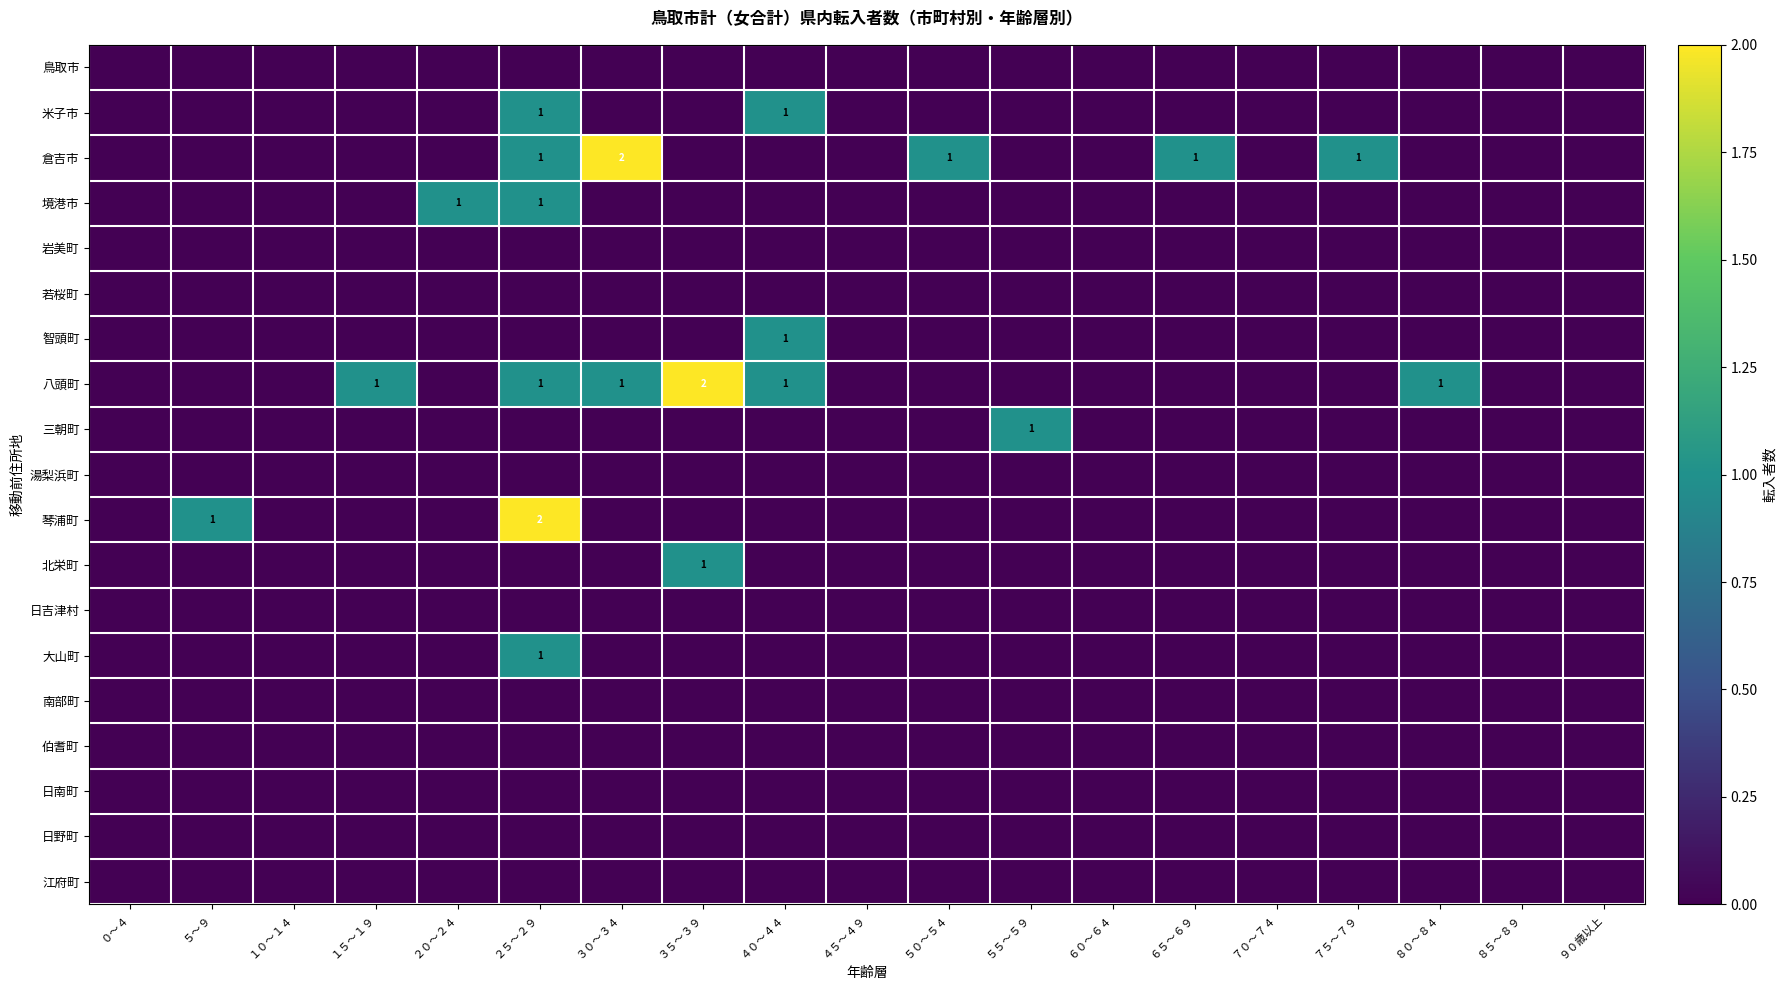

True or false: 八頭町 has a value of 0 at １５〜１９.

False